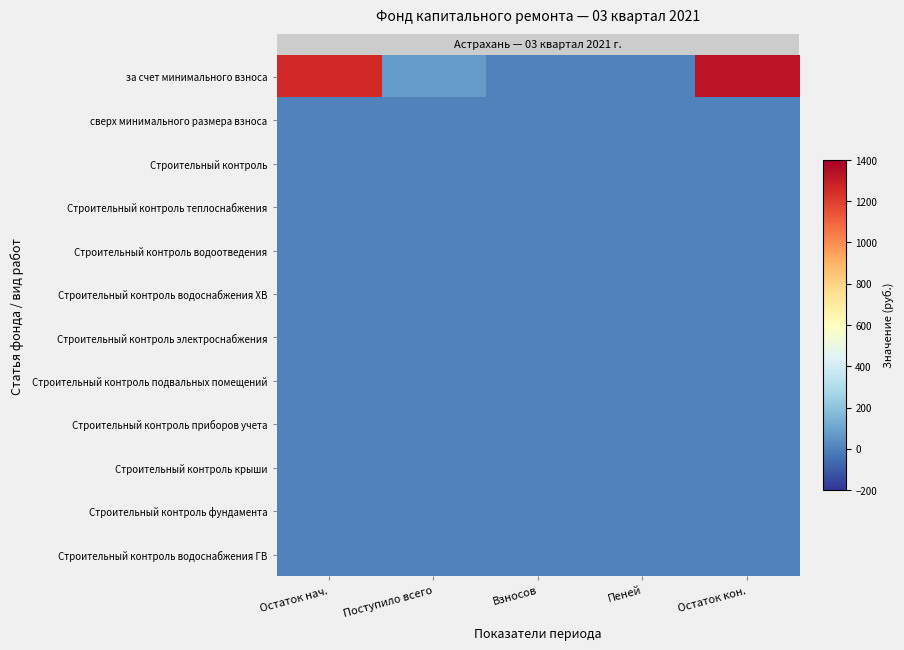

What is the spread (max minus min) of values at Поступило всего?

70.9